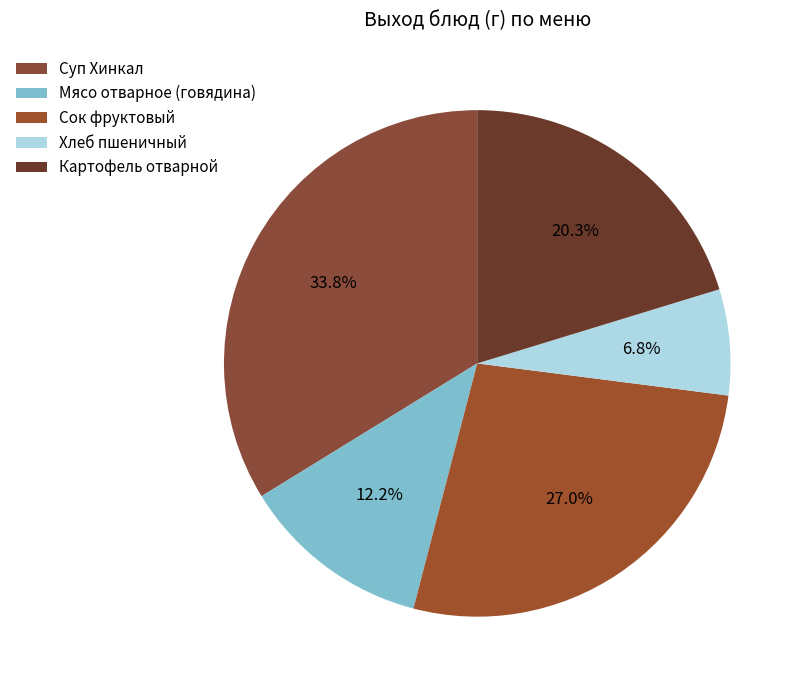

How many slices are in this pie chart?

5